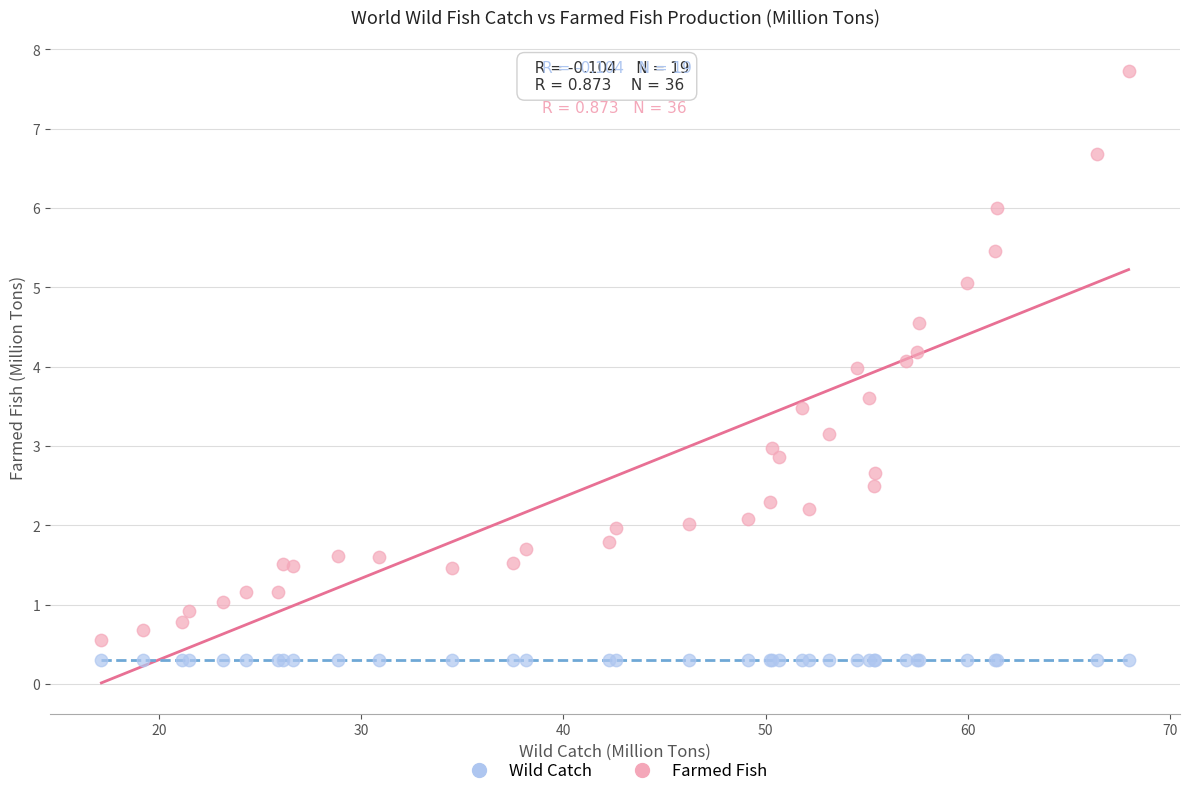

What are all the series names shown in the legend?

Wild Catch, Farmed Fish